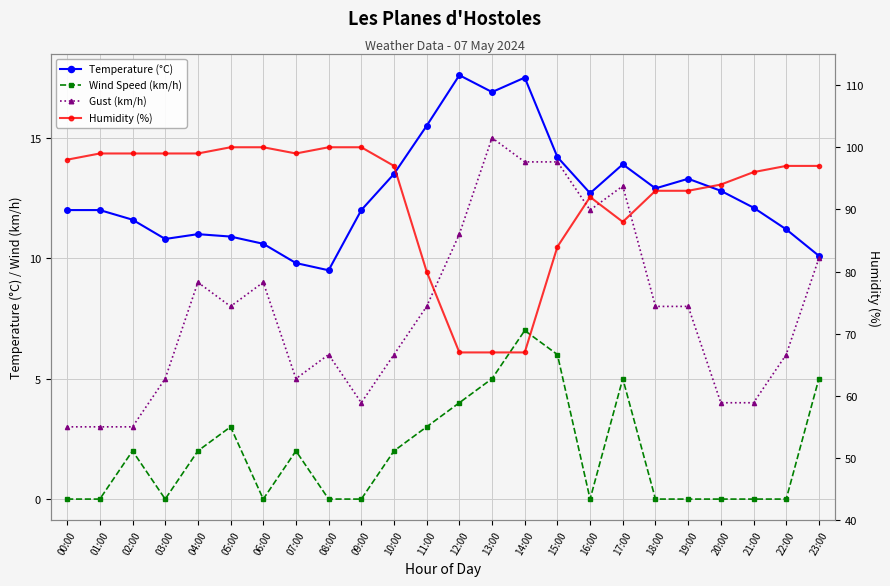

Where does the Humidity (%) series first go above 97?

00:00